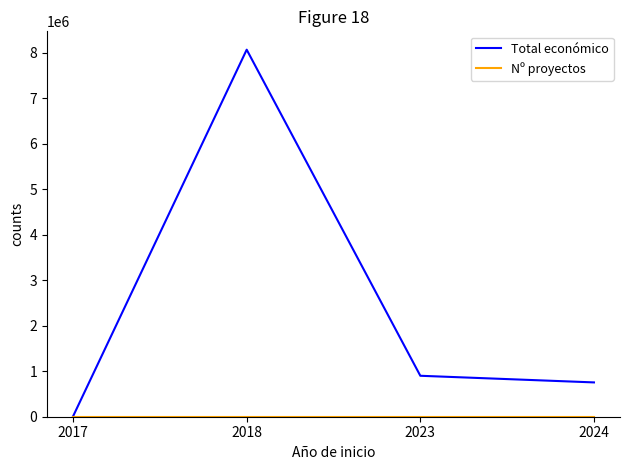

At which category is the sum across all series the highest?

2018